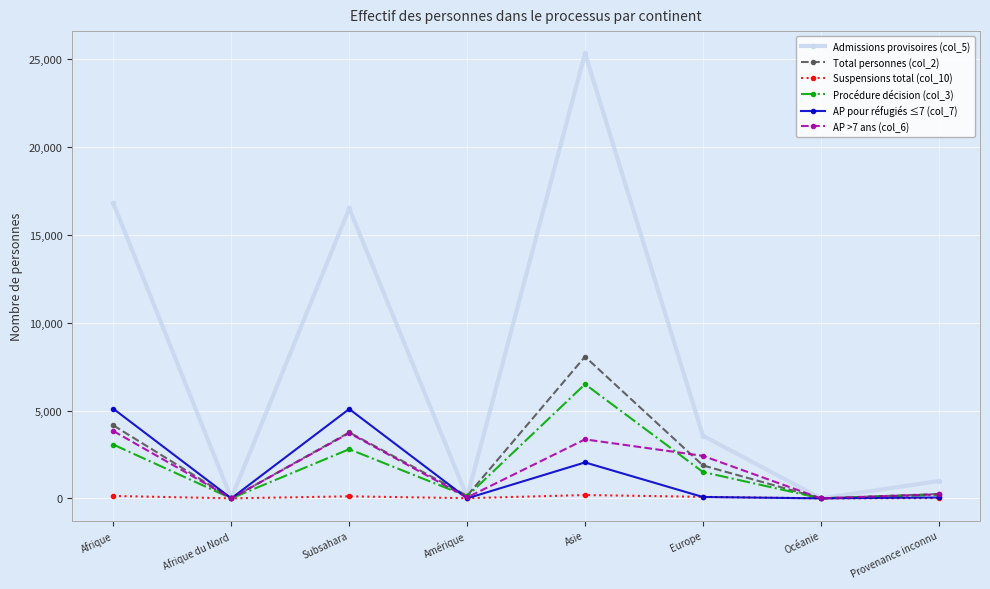

What position from the left is Asie?

5